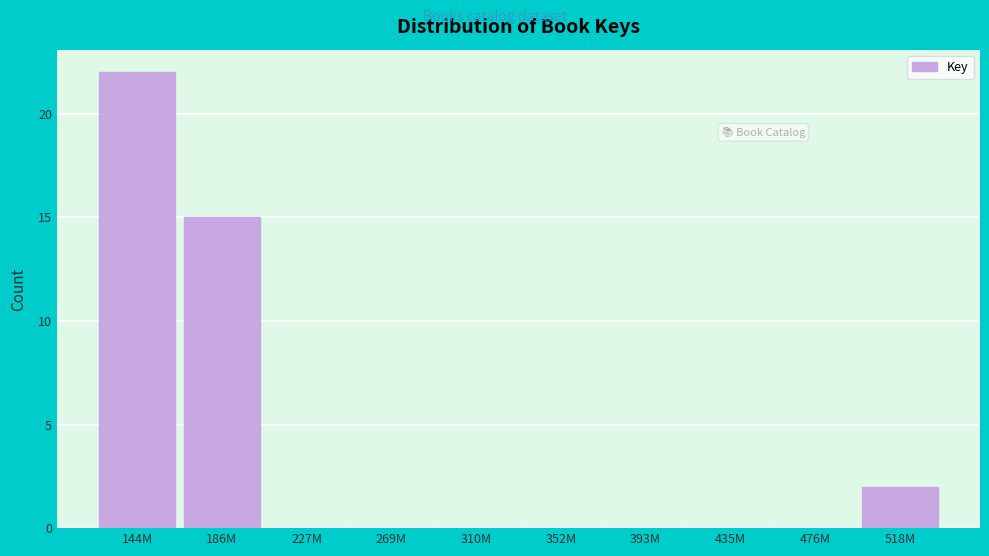

Reading left to right, what are all the values shown in this chart?

144M=22	186M=15	227M=0	269M=0	310M=0	352M=0	393M=0	435M=0	476M=0	518M=2